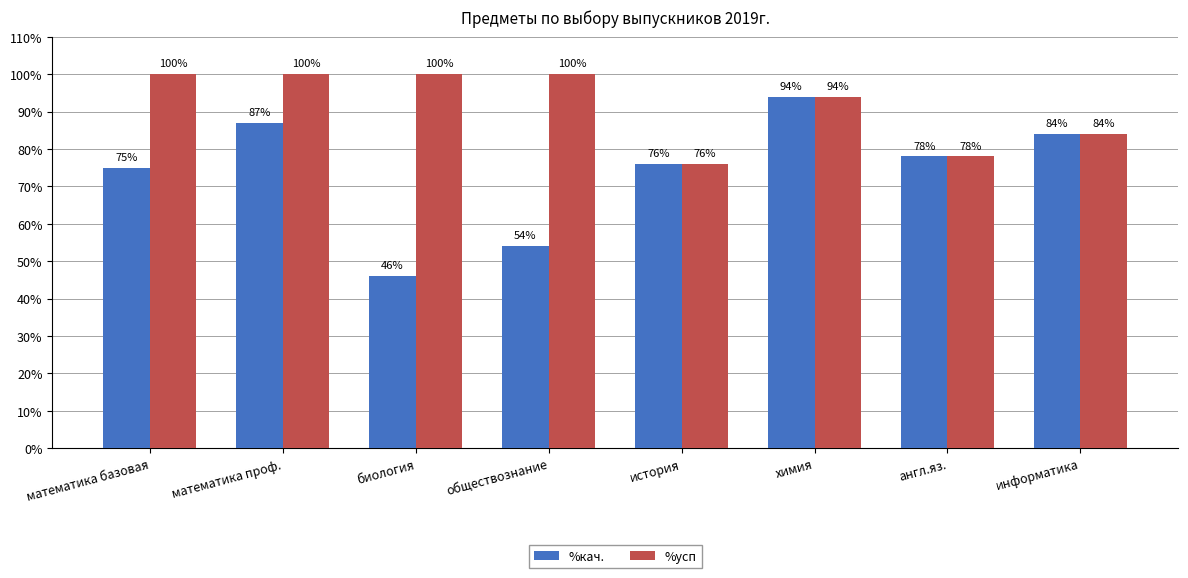

True or false: %усп has a value of 100 at математика проф..

True